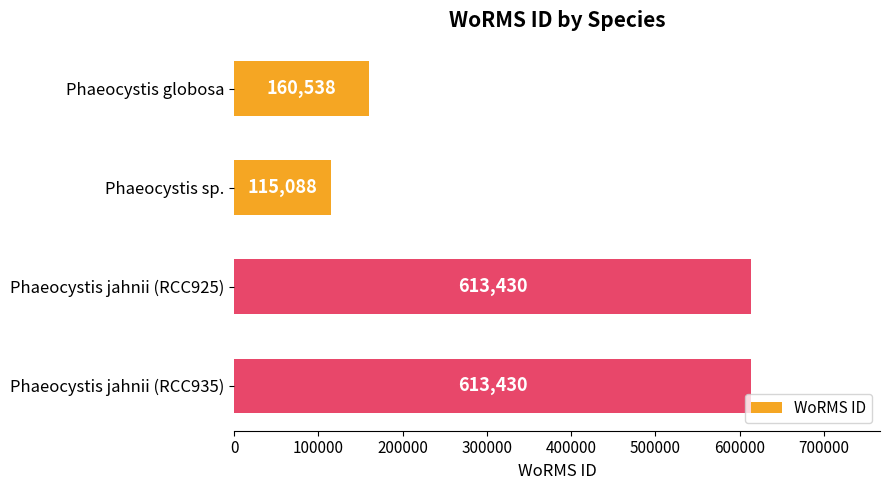

What is the greatest value displayed?

613430